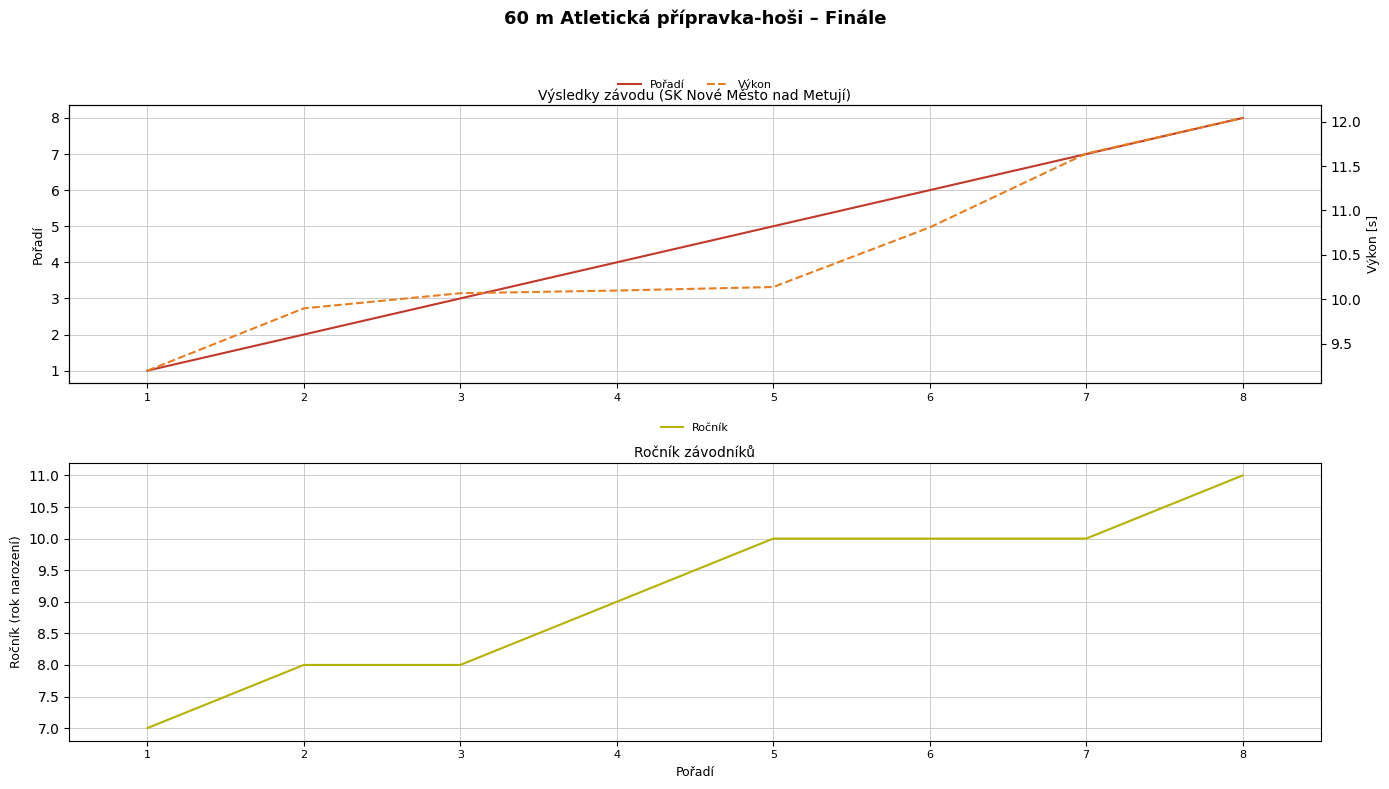

True or false: Pořadí and Ročník cross at least once.

False